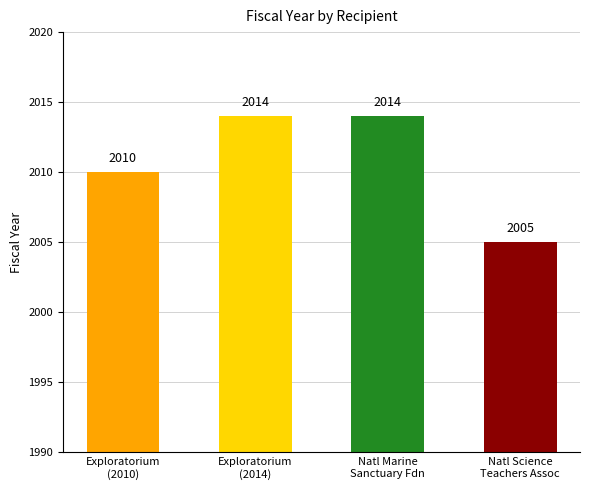

Is it true that the value at Exploratorium is 2010?

True